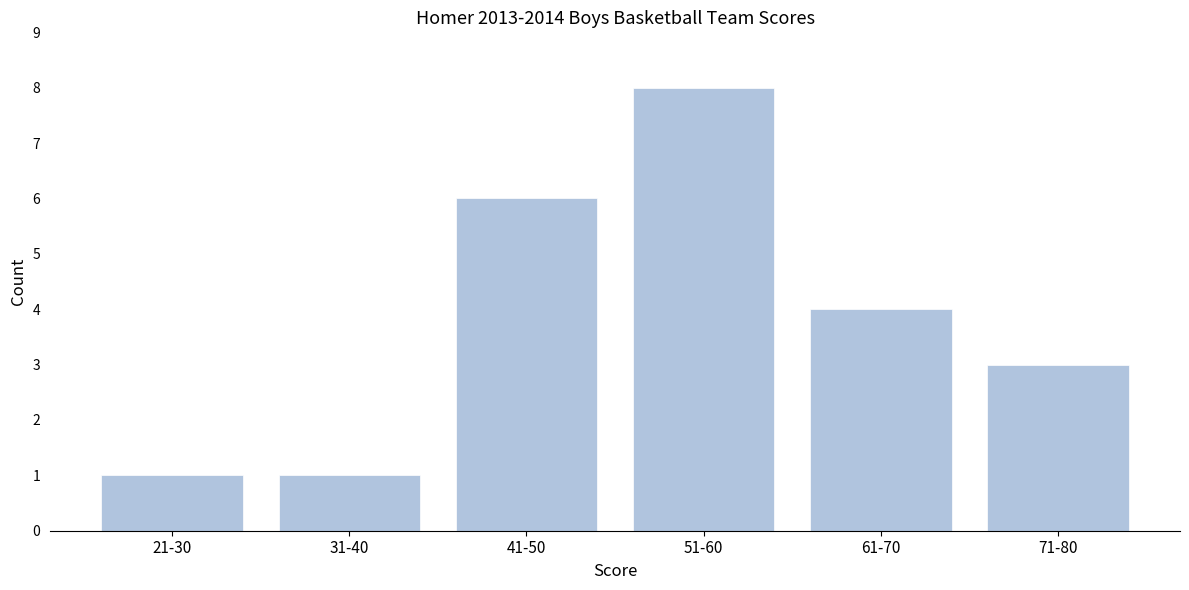

Reading left to right, list all the values displayed in this chart.

21-30=1	31-40=1	41-50=6	51-60=8	61-70=4	71-80=3